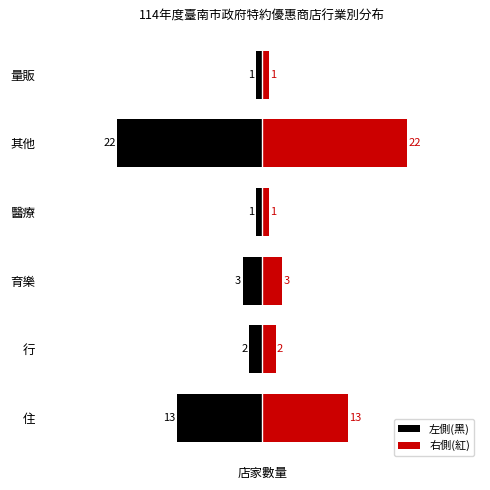

The 右側(紅) series shows 1 at 行. True or false?

False